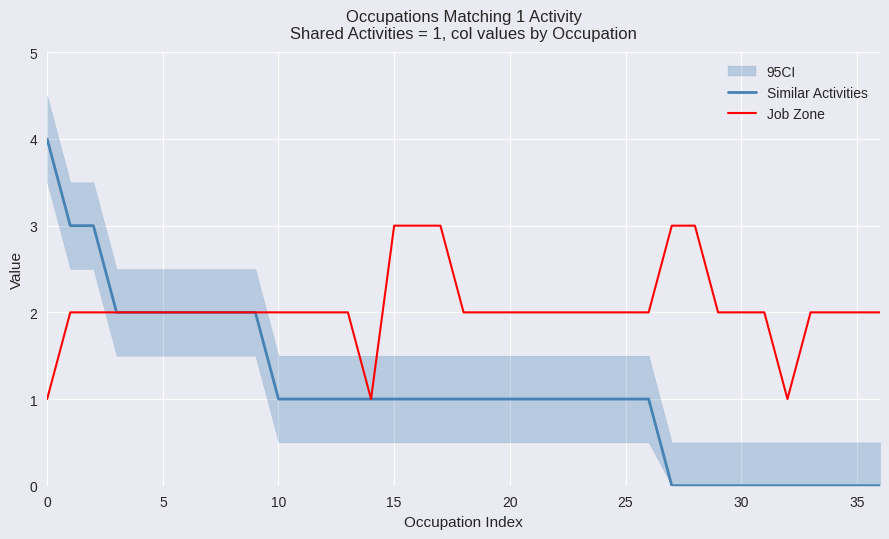

Count the number of data series in this chart.

2